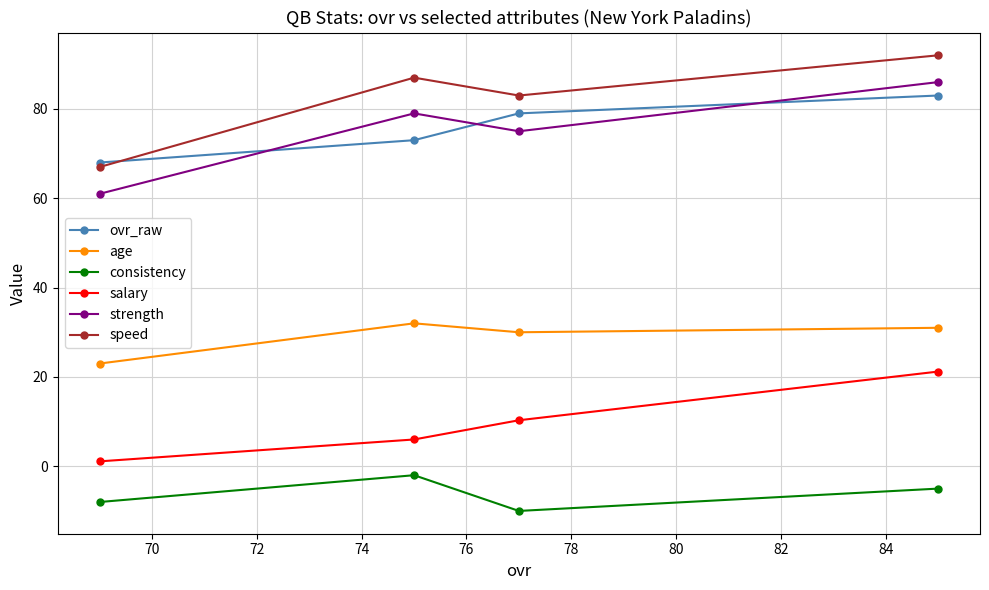

True or false: consistency has more than 2 points higher than both neighbors.

False